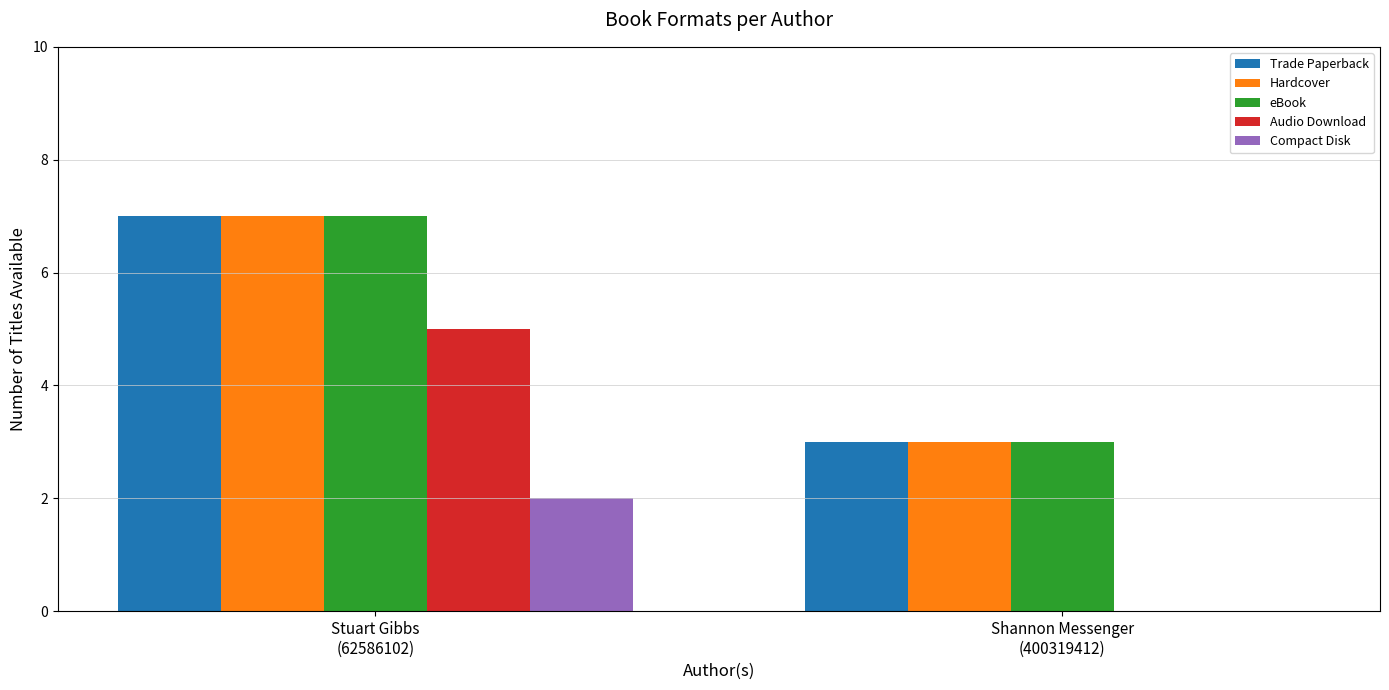

Which series has the largest range (max minus min)?

Audio Download